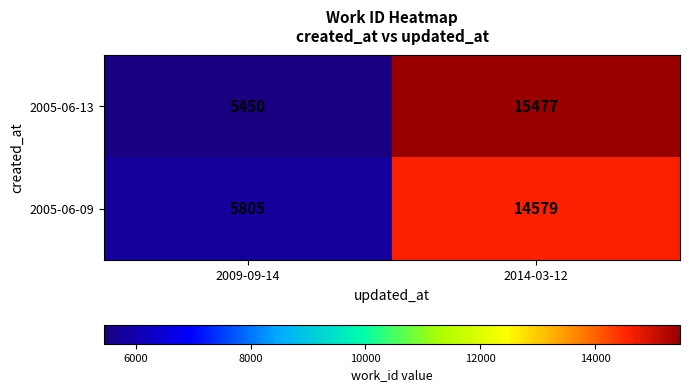

Rank the series at 2009-09-14 from lowest to highest value.

2005-06-13, 2005-06-09